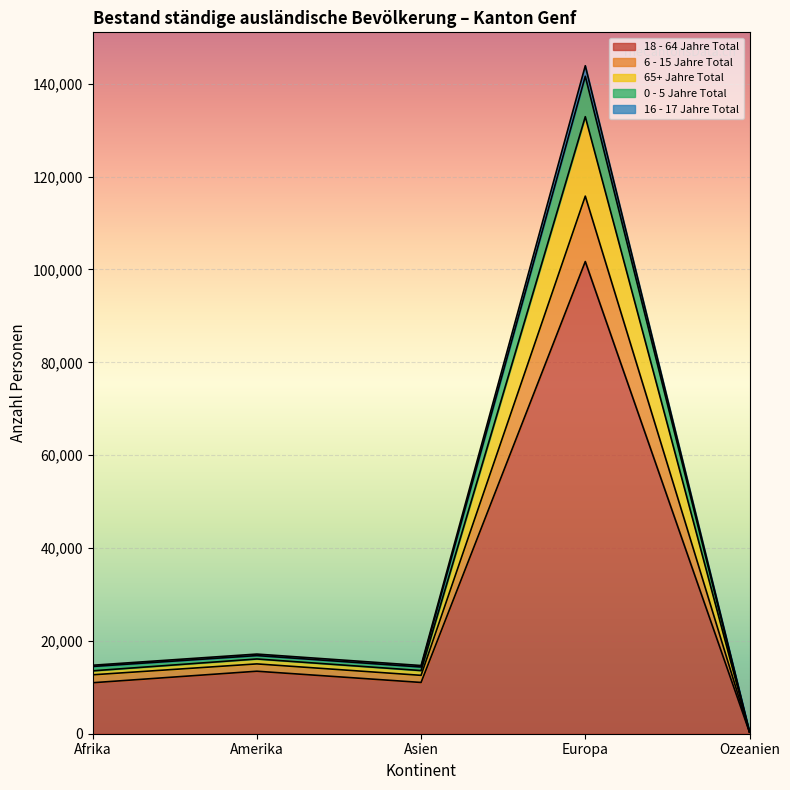

True or false: 18 - 64 Jahre Total has a value of 101714 at Europa.

True